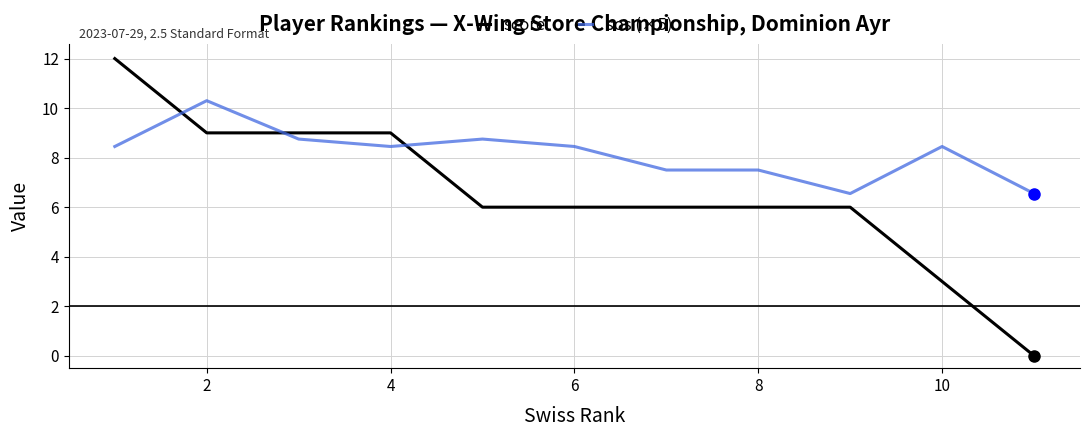

Count the sos (×5) values in the range 7 to 8.

2